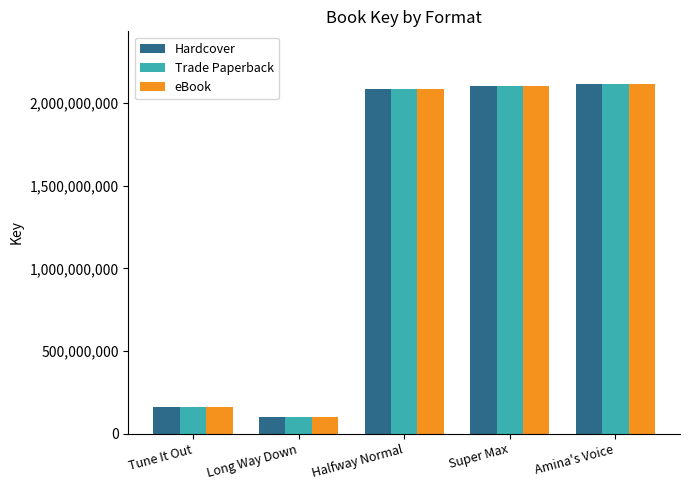

What is the average value of the Trade Paperback series?

1314545338